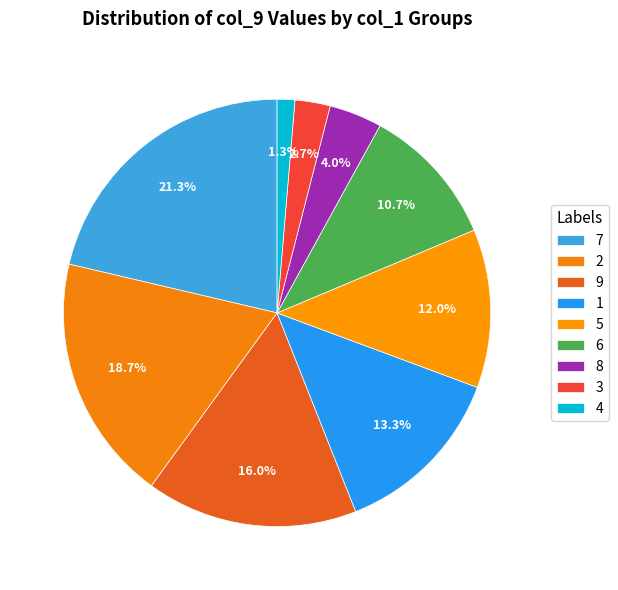

Count the number of slices in the pie.

9